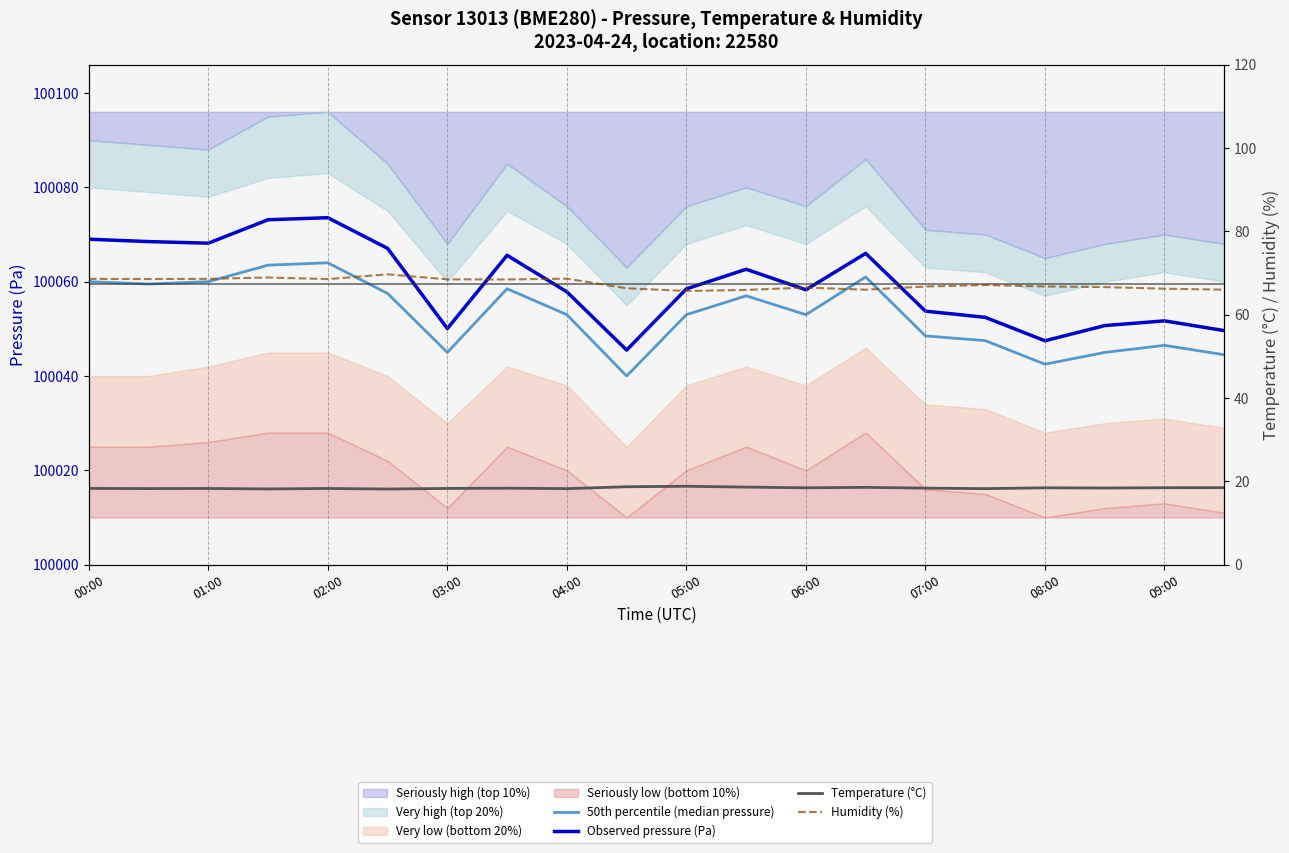

What is the value of the Observed pressure (Pa) point at the 10th from the left?

100045.5